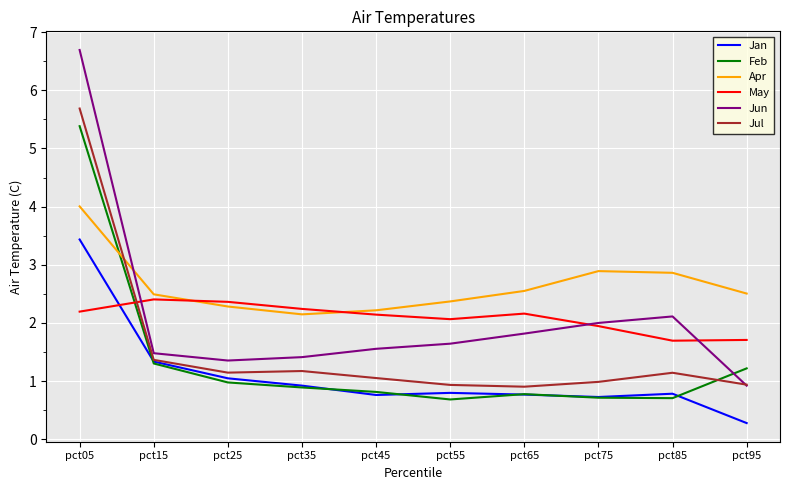

True or false: Jun has a value of 2.1 at pct35.

False